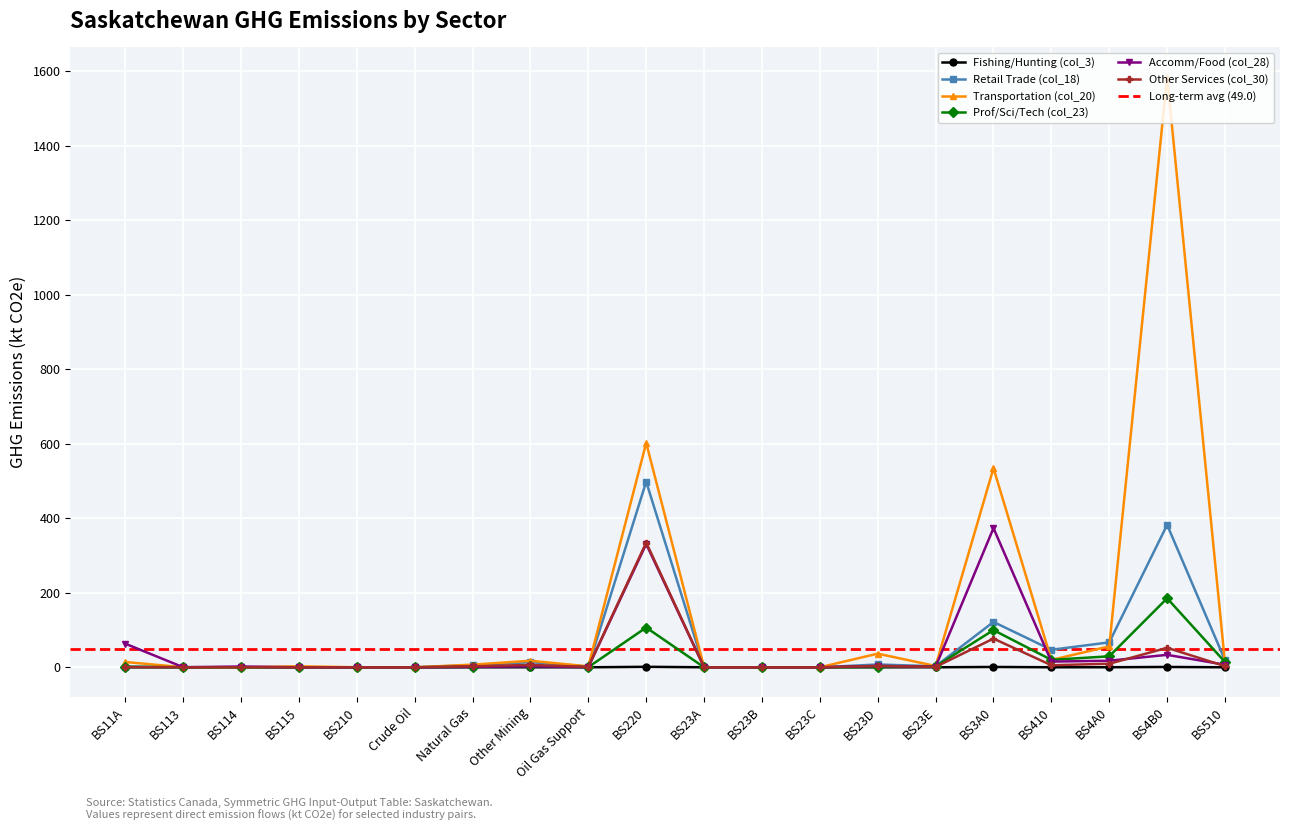

What is the maximum value for Other Services (col_30)?

334.9